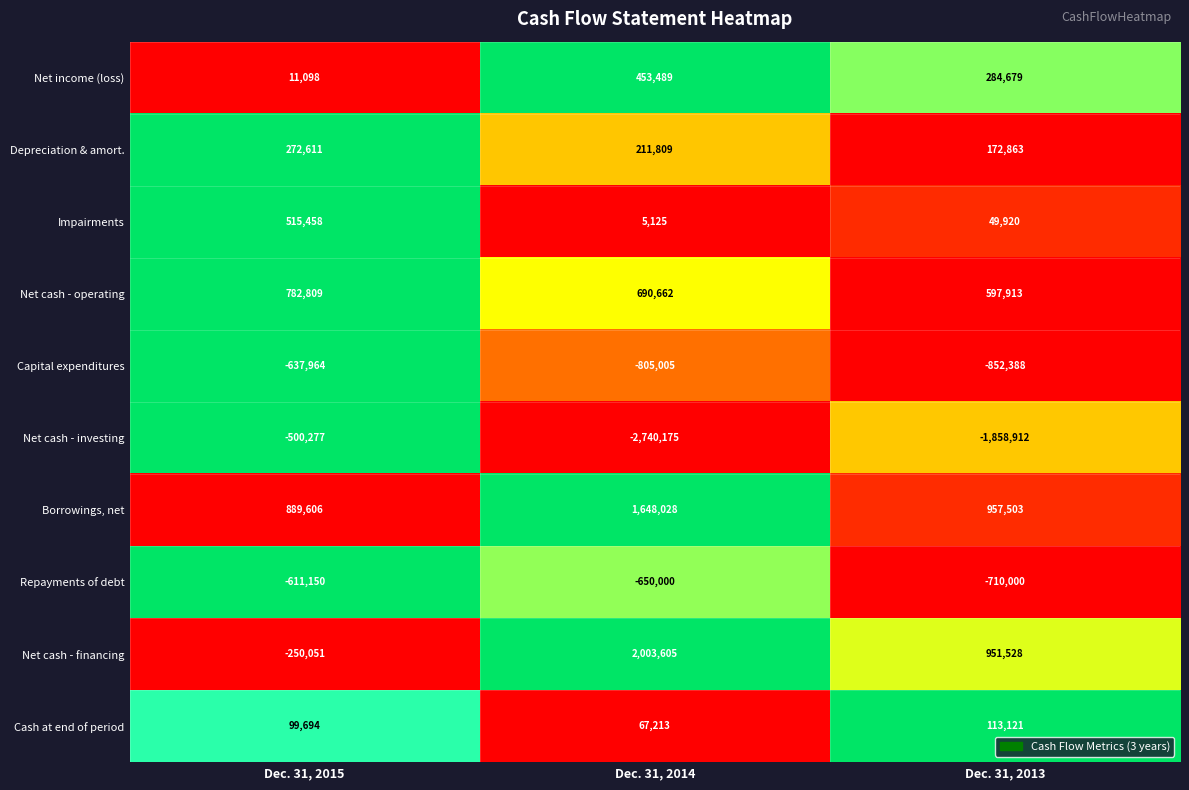

How many distinct data groups are displayed?

10